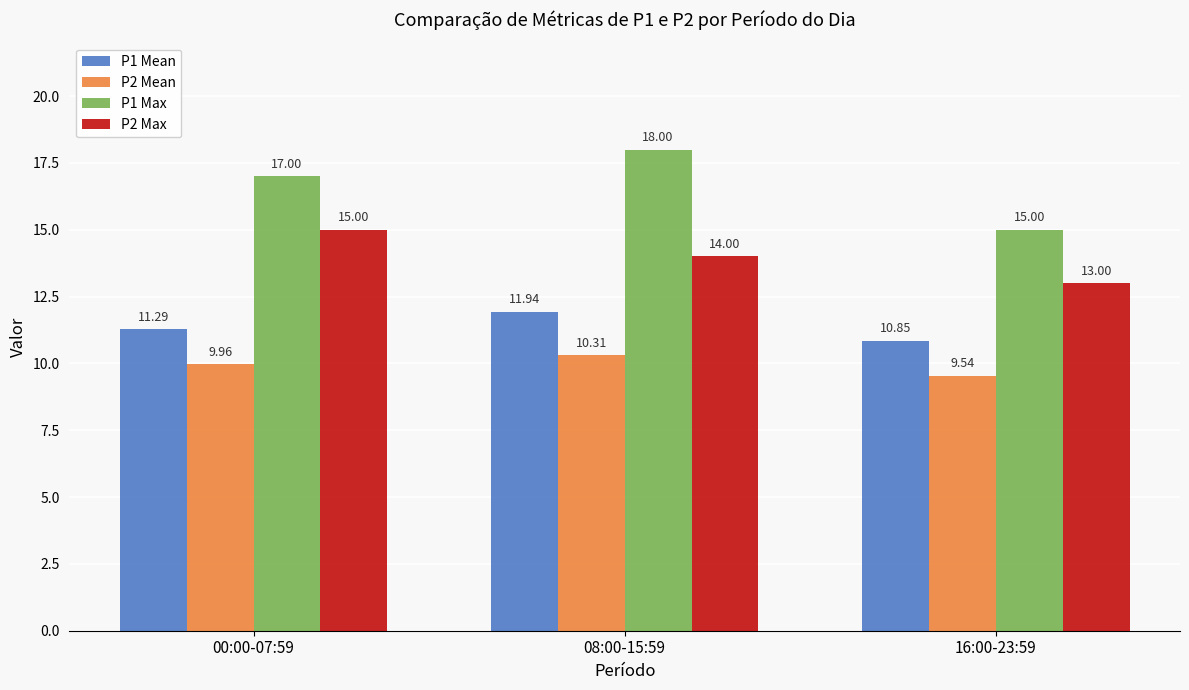

The value of P2 Max at 08:00-15:59 is 20.8. True or false?

False